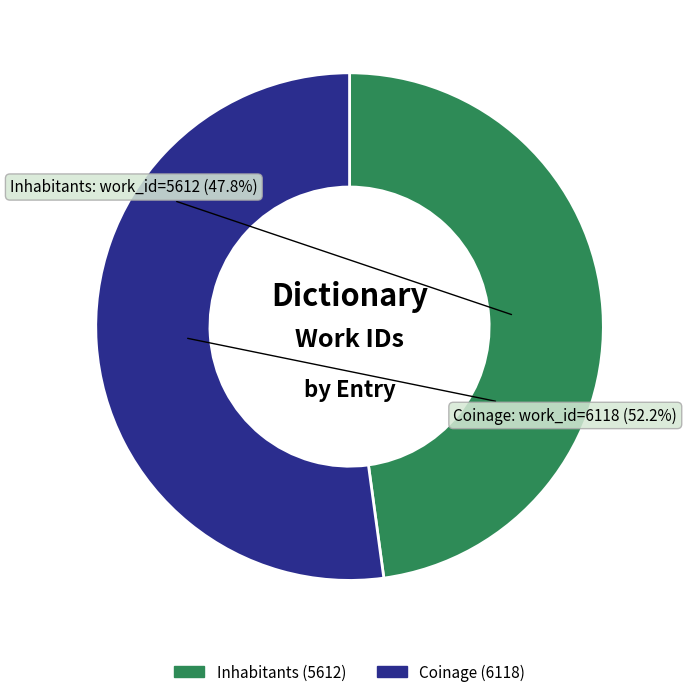

Is it true that Coinage is 62% of the pie?

False